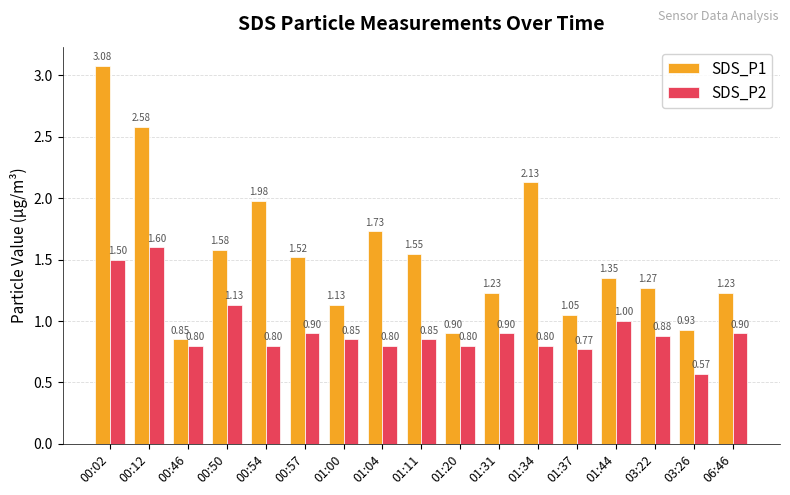

List the series in order of their peak value, lowest first.

SDS_P2, SDS_P1